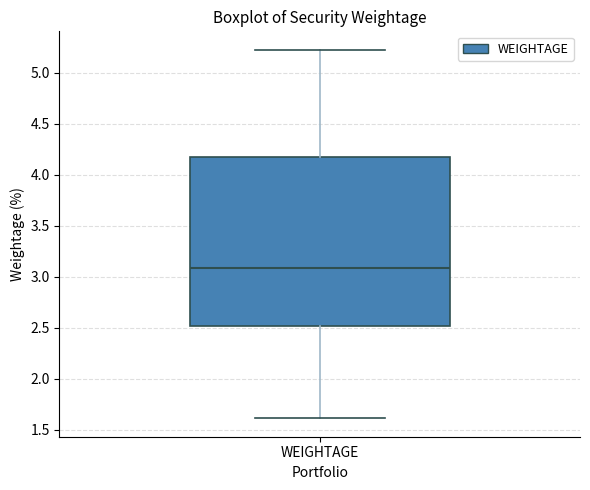

Where does the median line of the box for WEIGHTAGE sit on the y-axis? The values are not printed on the chart, so give them approximately, as read against the axis.

3.10